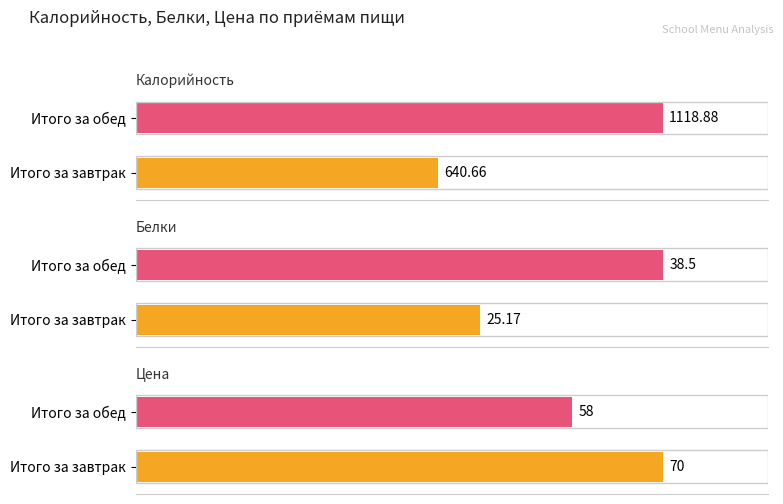

What is the difference between the Белки values at Итого за завтрак and Итого за обед?

13.3